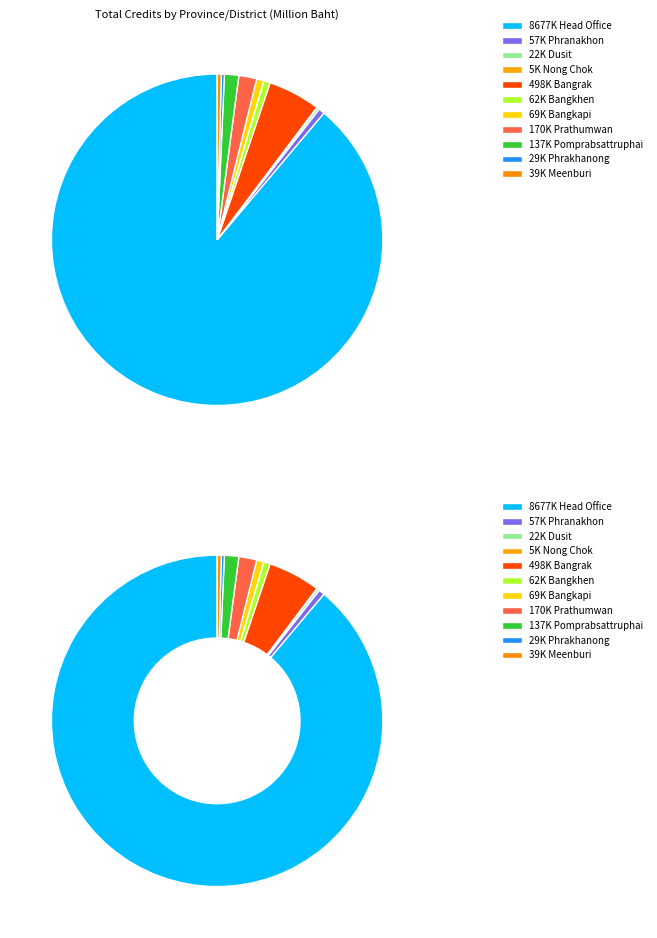

To the nearest percent, what is the difference between the Pomprabsattruphai and Phrakhanong slice percentages?

1%